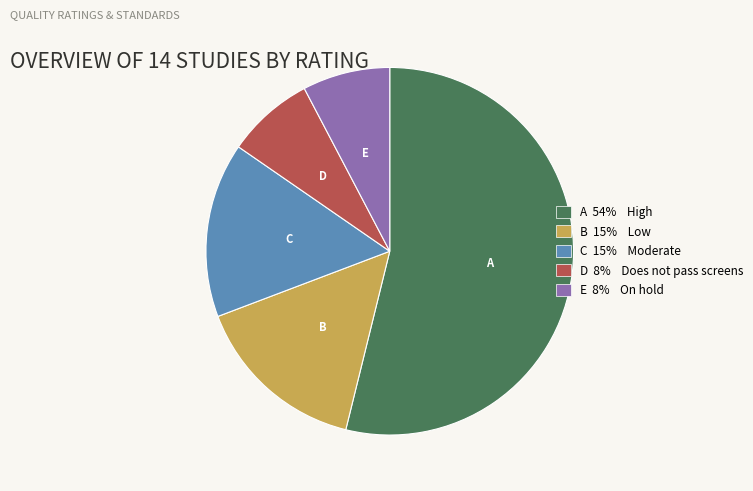

Does any single category account for the majority?

Yes